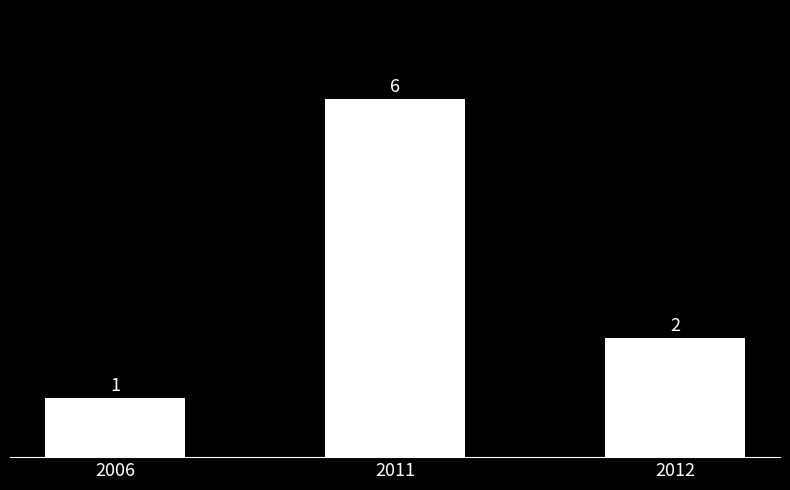

Is it true that the value at 2006 is 1?

True